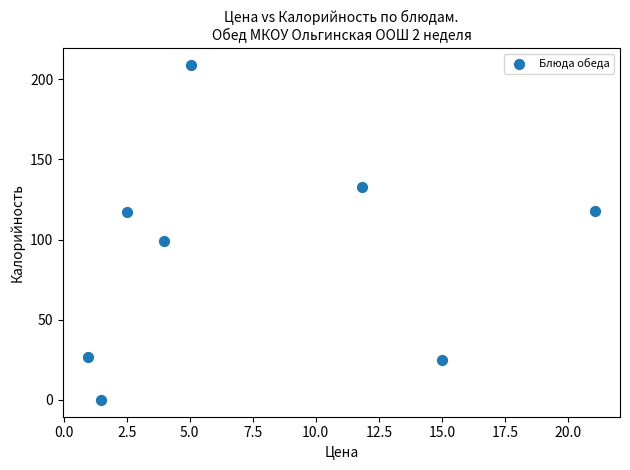

What is the range of Y values (max minus min)?

209